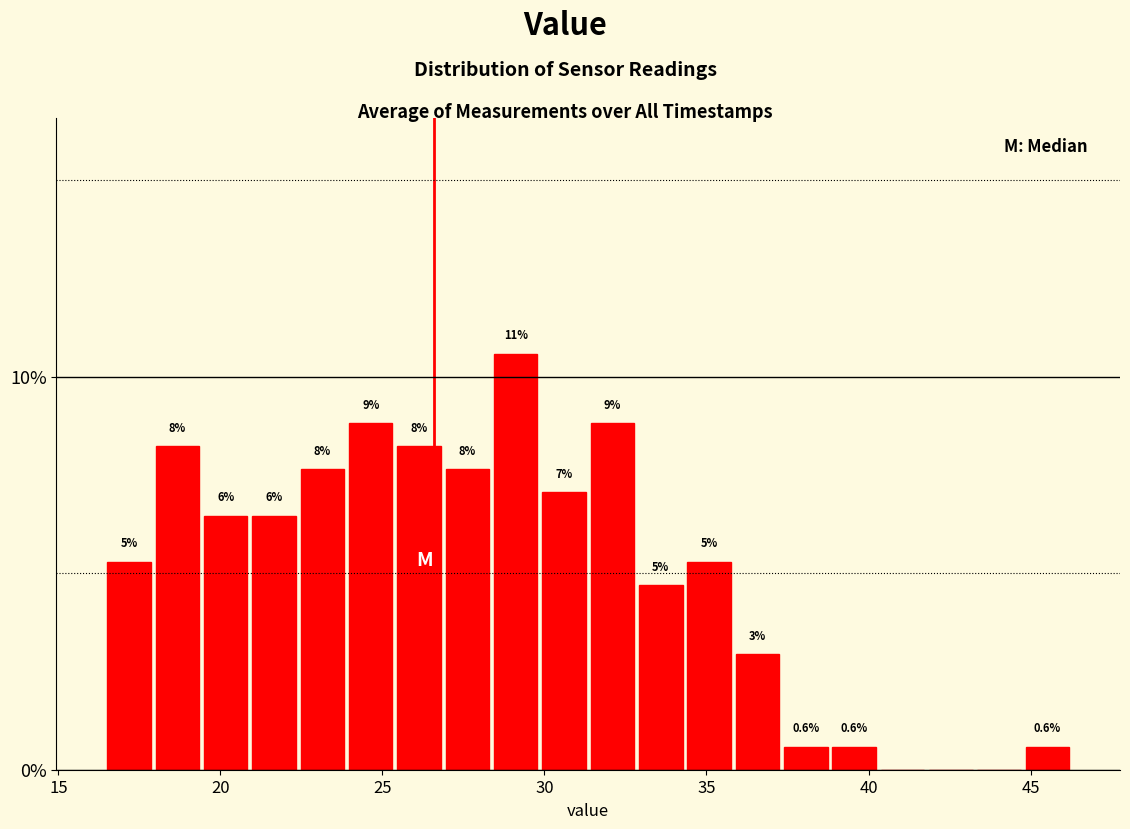

Read against the x-axis, roughly where is the centre of the tallest bar?

29.0